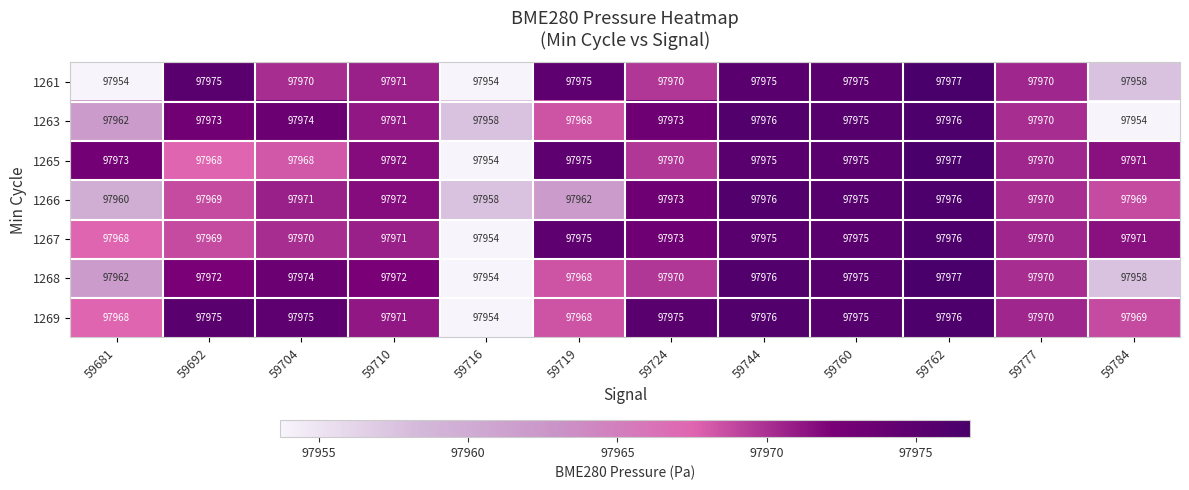

What is the minimum value shown in the chart?

97954